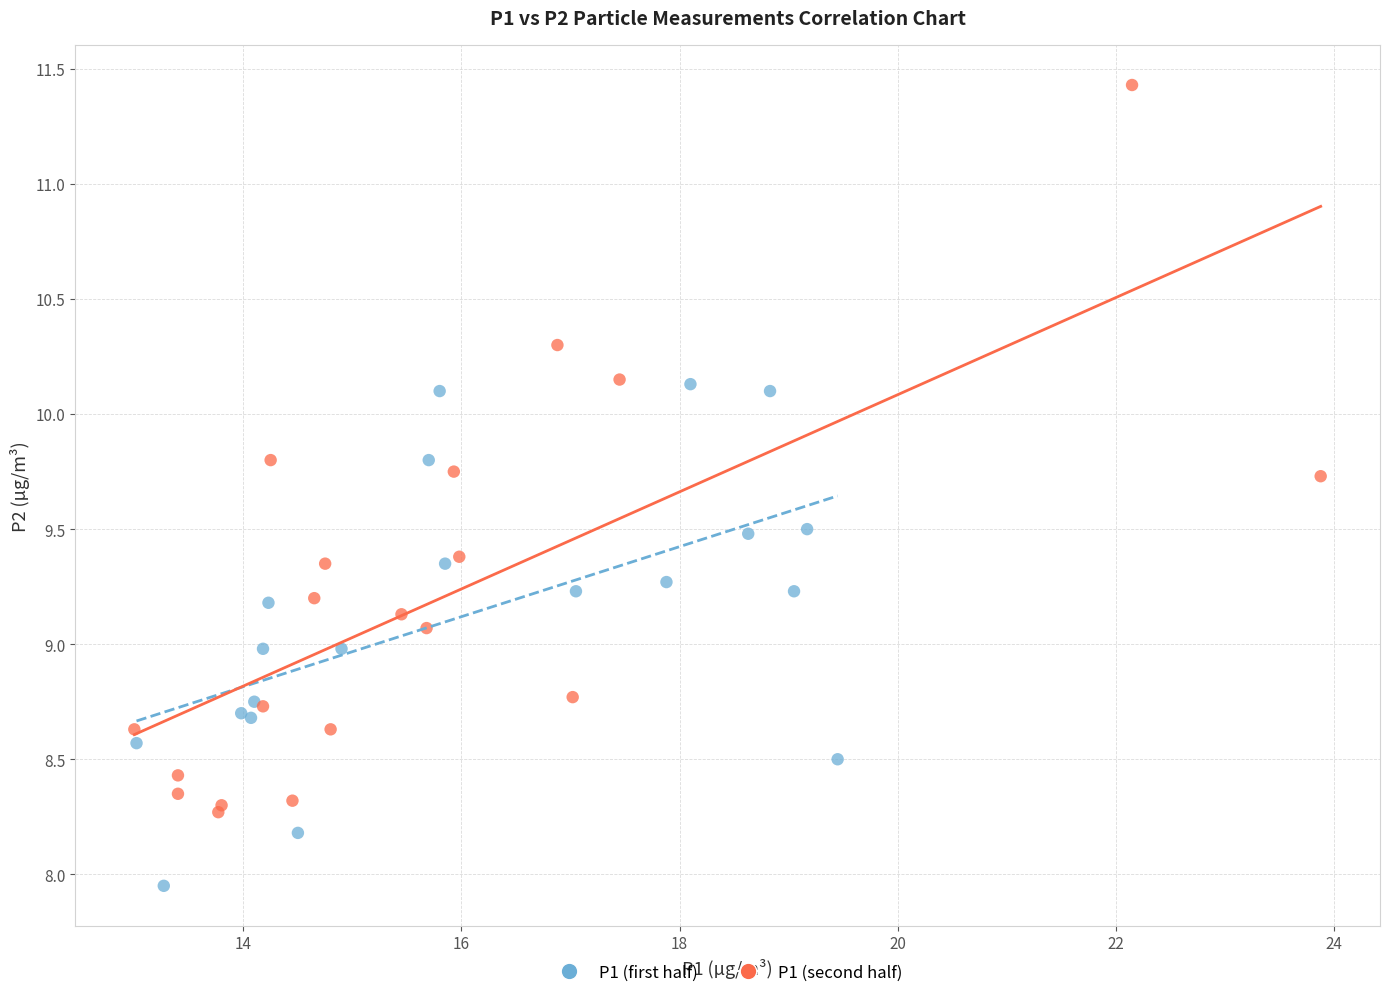

Which series reaches the minimum Y coordinate?

P1 (first half)